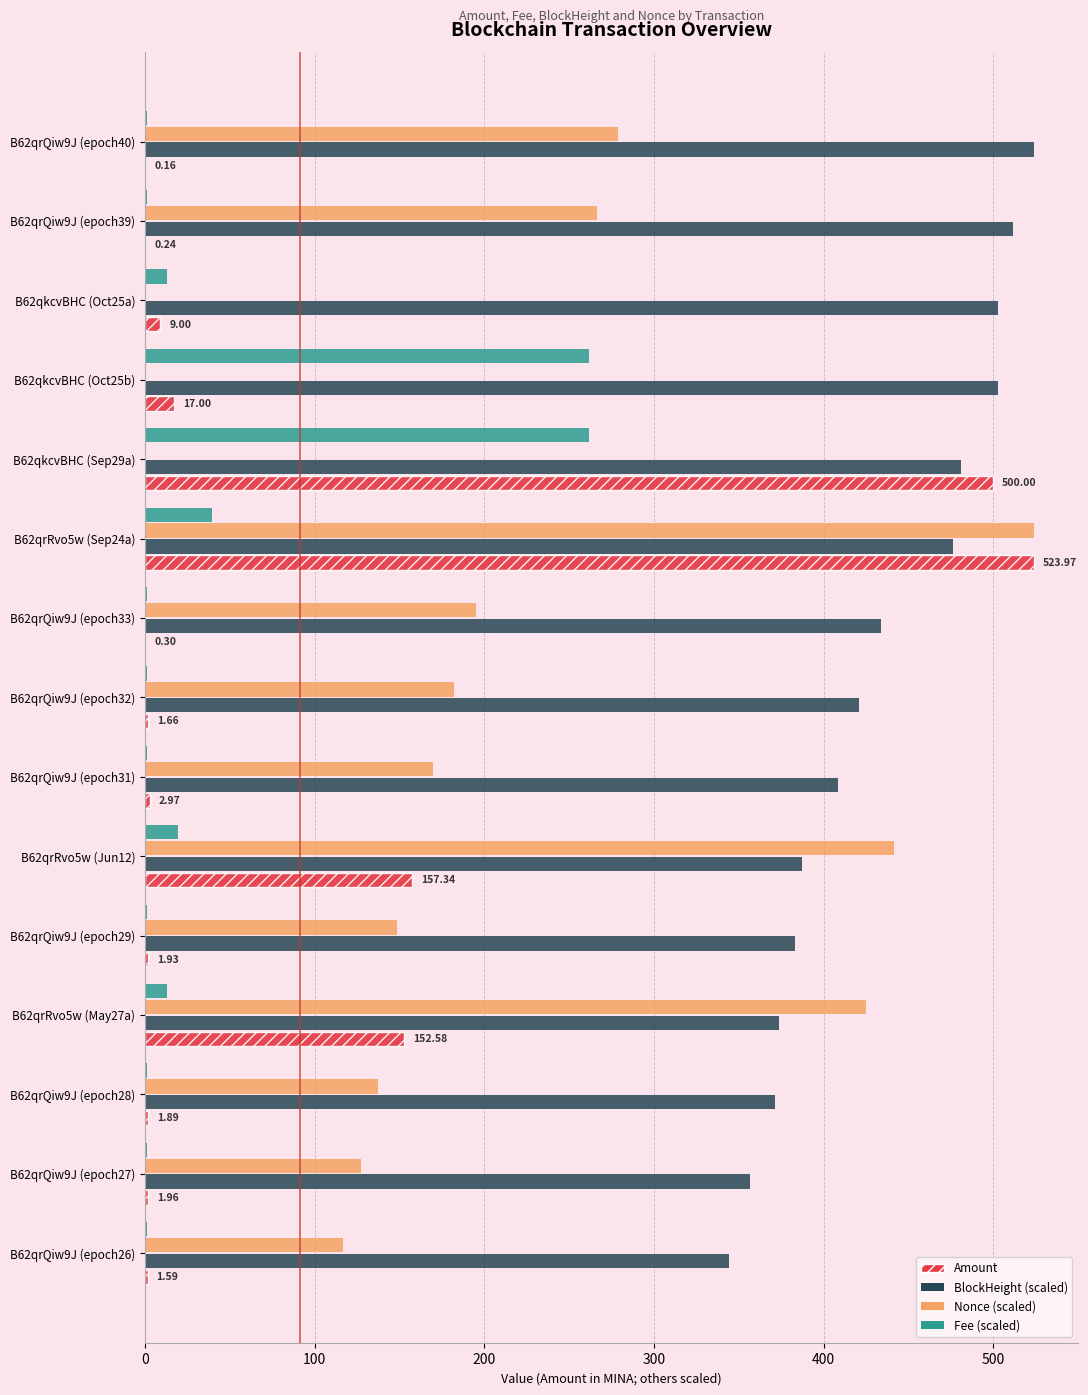

What is the sum of all BlockHeight (scaled) values?

6478.1